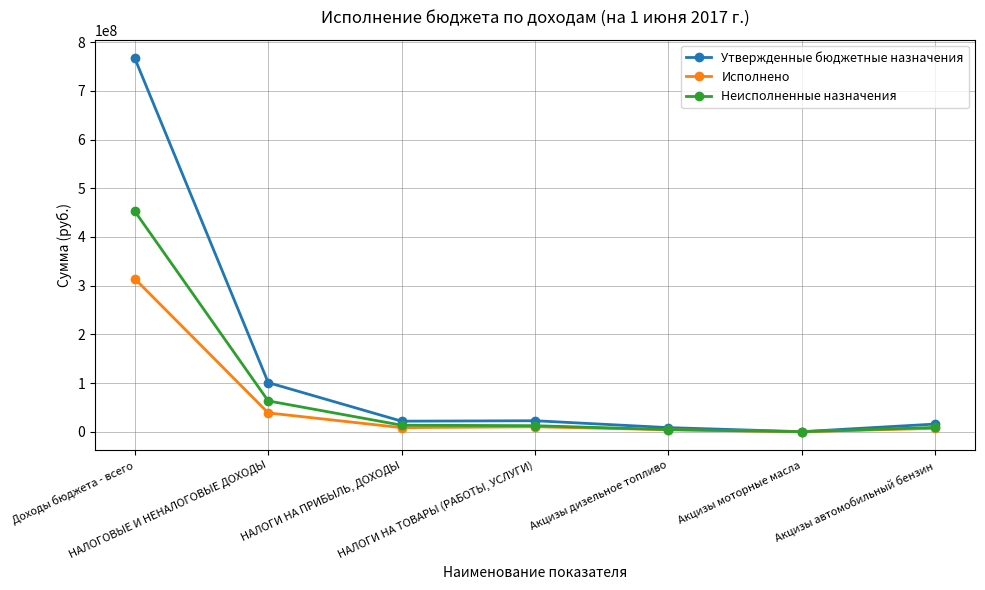

How many series are shown in this chart?

3